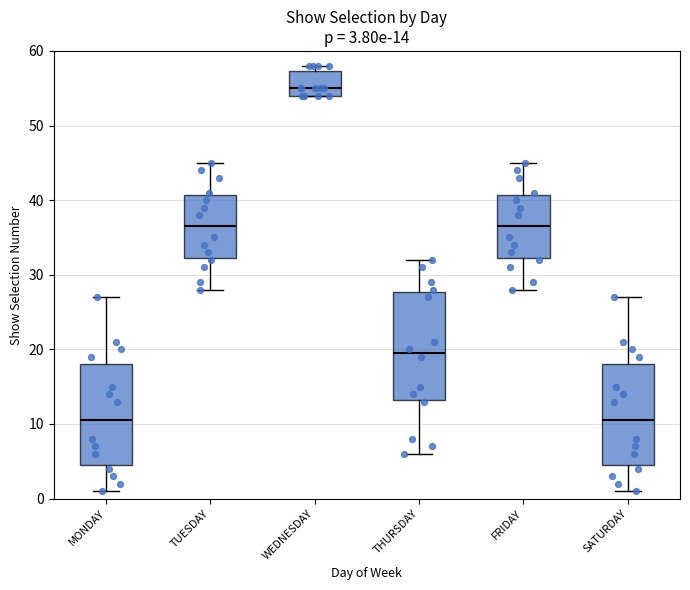

Comparing the boxes themselves (not the whiskers), which one is the tallest?

THURSDAY